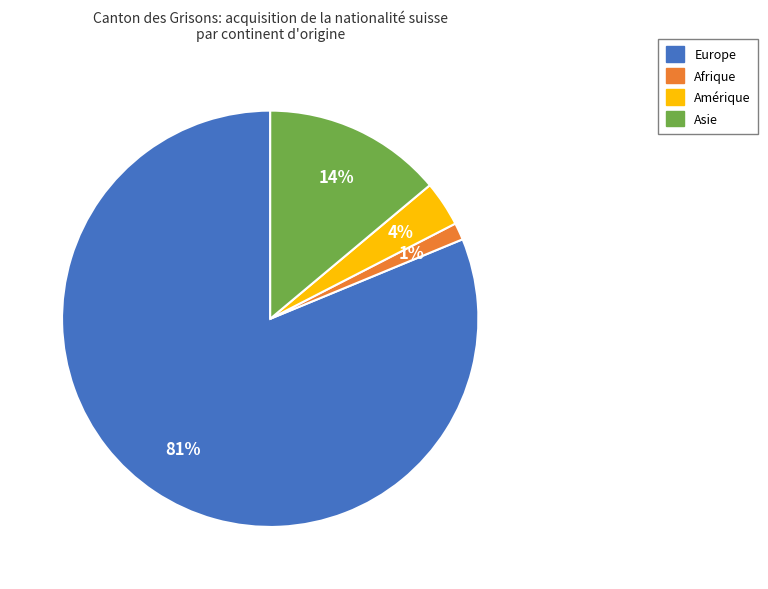

Is there a majority slice in this chart?

Yes